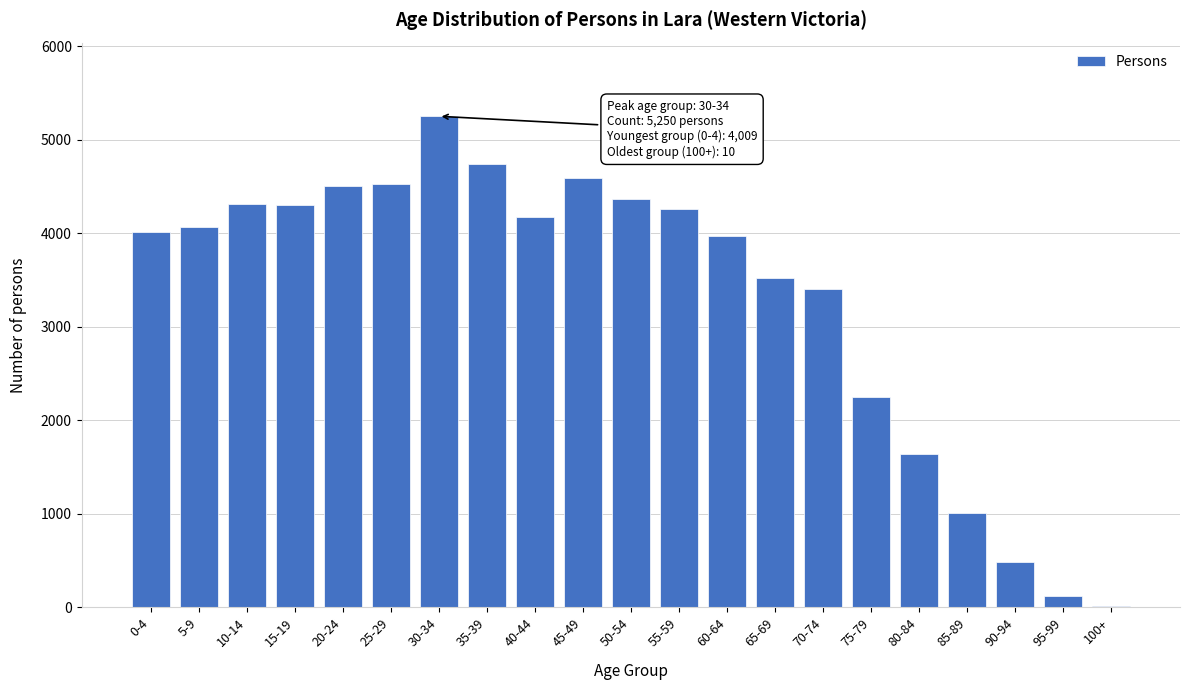

What is the sum of all values?

69508